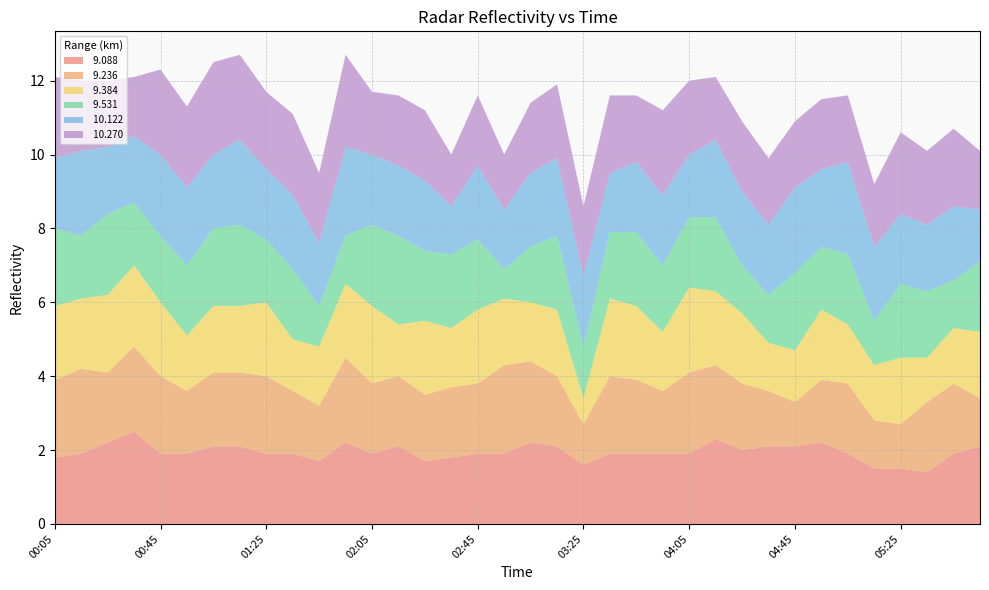

Reading left to right, what are all the values shown in this chart?

 9.088: 00:05=1.8	00:15=1.9	00:25=2.2	00:35=2.5	00:45=1.9	00:55=1.9	01:05=2.1	01:15=2.1	01:25=1.9	01:35=1.9	01:45=1.7	01:55=2.2	02:05=1.9	02:15=2.1	02:25=1.7	02:35=1.8	02:45=1.9	02:55=1.9	03:05=2.2	03:15=2.1	03:25=1.6	03:35=1.9	03:45=1.9	03:55=1.9	04:05=1.9	04:15=2.3	04:25=2.0	04:35=2.1	04:45=2.1	04:55=2.2	05:05=1.9	05:15=1.5	05:25=1.5	05:35=1.4	05:45=1.9	05:55=2.1
 9.236: 00:05=2.1	00:15=2.3	00:25=1.9	00:35=2.3	00:45=2.1	00:55=1.7	01:05=2.0	01:15=2.0	01:25=2.1	01:35=1.7	01:45=1.5	01:55=2.3	02:05=1.9	02:15=1.9	02:25=1.8	02:35=1.9	02:45=1.9	02:55=2.4	03:05=2.2	03:15=1.9	03:25=1.1	03:35=2.1	03:45=2.0	03:55=1.7	04:05=2.2	04:15=2.0	04:25=1.8	04:35=1.5	04:45=1.2	04:55=1.7	05:05=1.9	05:15=1.3	05:25=1.2	05:35=1.9	05:45=1.9	05:55=1.3
 9.384: 00:05=2.0	00:15=1.9	00:25=2.1	00:35=2.2	00:45=2.0	00:55=1.5	01:05=1.8	01:15=1.8	01:25=2.0	01:35=1.4	01:45=1.6	01:55=2.0	02:05=2.1	02:15=1.4	02:25=2.0	02:35=1.6	02:45=2.0	02:55=1.8	03:05=1.6	03:15=1.8	03:25=0.7	03:35=2.1	03:45=2.0	03:55=1.6	04:05=2.3	04:15=2.0	04:25=1.9	04:35=1.3	04:45=1.4	04:55=1.9	05:05=1.6	05:15=1.5	05:25=1.8	05:35=1.2	05:45=1.5	05:55=1.8
 9.531: 00:05=2.1	00:15=1.7	00:25=2.2	00:35=1.7	00:45=1.8	00:55=1.9	01:05=2.1	01:15=2.2	01:25=1.7	01:35=1.9	01:45=1.1	01:55=1.3	02:05=2.2	02:15=2.4	02:25=1.9	02:35=2.0	02:45=1.9	02:55=0.8	03:05=1.5	03:15=2.0	03:25=1.4	03:35=1.8	03:45=2.0	03:55=1.8	04:05=1.9	04:15=2.0	04:25=1.3	04:35=1.3	04:45=2.1	04:55=1.7	05:05=1.9	05:15=1.2	05:25=2.0	05:35=1.8	05:45=1.3	05:55=1.9
 10.122: 00:05=1.9	00:15=2.3	00:25=1.8	00:35=1.8	00:45=2.2	00:55=2.1	01:05=2.0	01:15=2.3	01:25=1.9	01:35=2.0	01:45=1.7	01:55=2.4	02:05=1.9	02:15=1.9	02:25=1.9	02:35=1.3	02:45=2.0	02:55=1.6	03:05=2.0	03:15=2.1	03:25=1.9	03:35=1.6	03:45=1.9	03:55=1.9	04:05=1.7	04:15=2.1	04:25=2.0	04:35=1.9	04:45=2.3	04:55=2.1	05:05=2.5	05:15=2.0	05:25=1.9	05:35=1.8	05:45=2.0	05:55=1.4
 10.270: 00:05=2.2	00:15=1.9	00:25=1.8	00:35=1.6	00:45=2.3	00:55=2.2	01:05=2.5	01:15=2.3	01:25=2.1	01:35=2.2	01:45=1.9	01:55=2.5	02:05=1.7	02:15=1.9	02:25=1.9	02:35=1.4	02:45=1.9	02:55=1.5	03:05=1.9	03:15=2.0	03:25=1.9	03:35=2.1	03:45=1.8	03:55=2.3	04:05=2.0	04:15=1.7	04:25=1.9	04:35=1.8	04:45=1.8	04:55=1.9	05:05=1.8	05:15=1.7	05:25=2.2	05:35=2.0	05:45=2.1	05:55=1.6